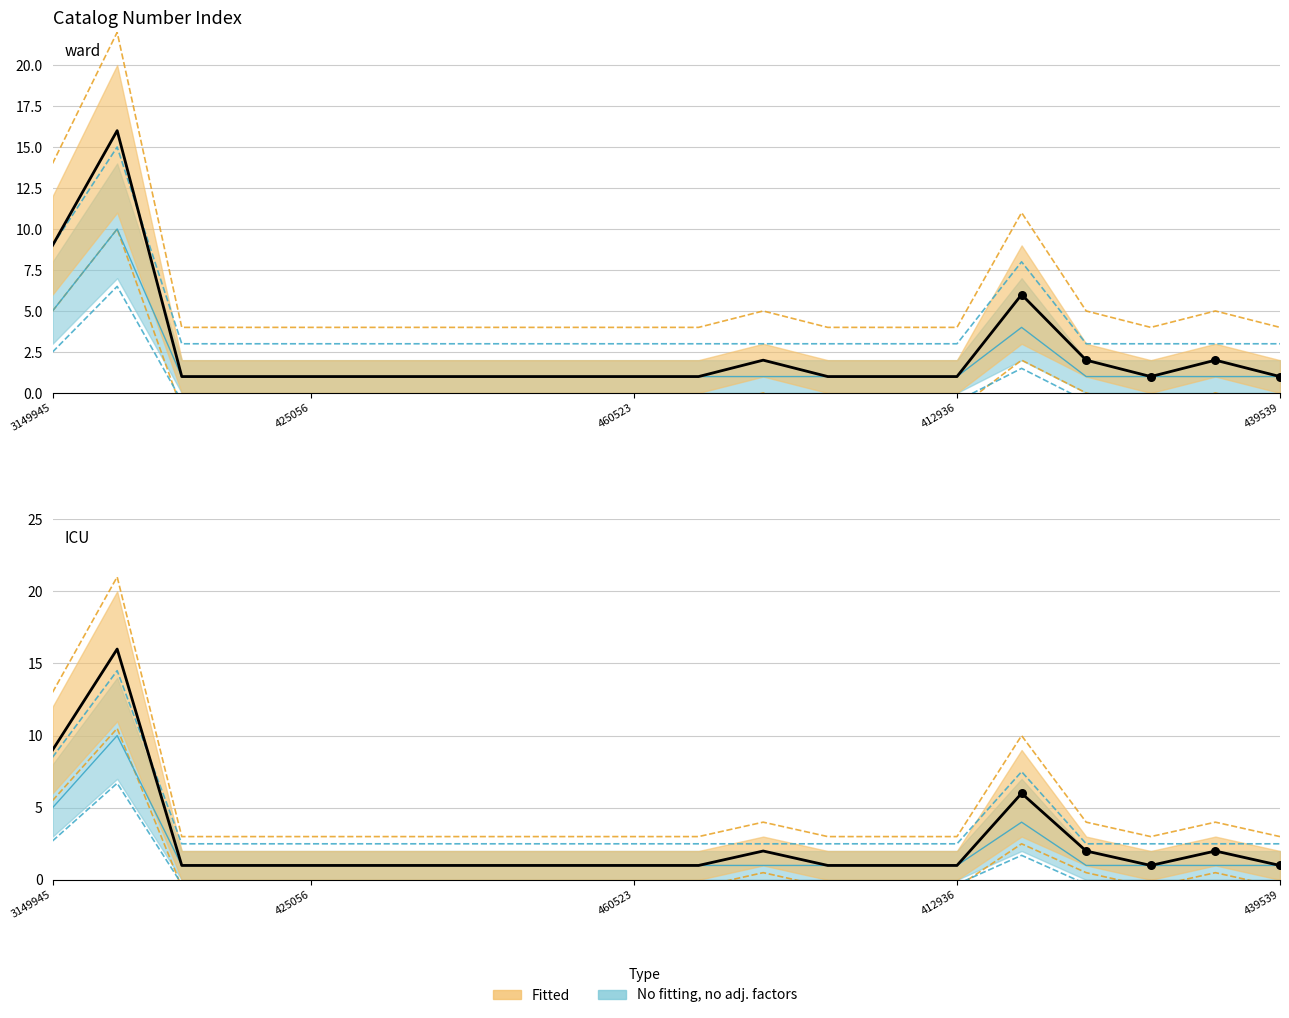

Which series has the largest total across all categories?

Fitted